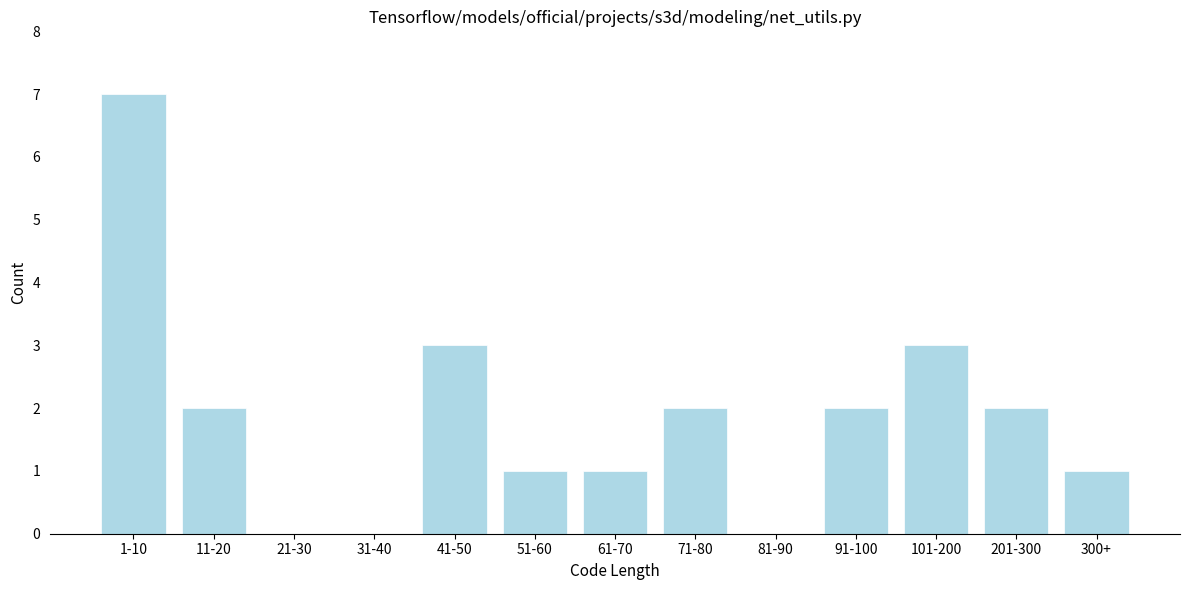

Reading left to right, transcribe all the data shown in this chart.

1-10=7	11-20=2	21-30=0	31-40=0	41-50=3	51-60=1	61-70=1	71-80=2	81-90=0	91-100=2	101-200=3	201-300=2	300+=1